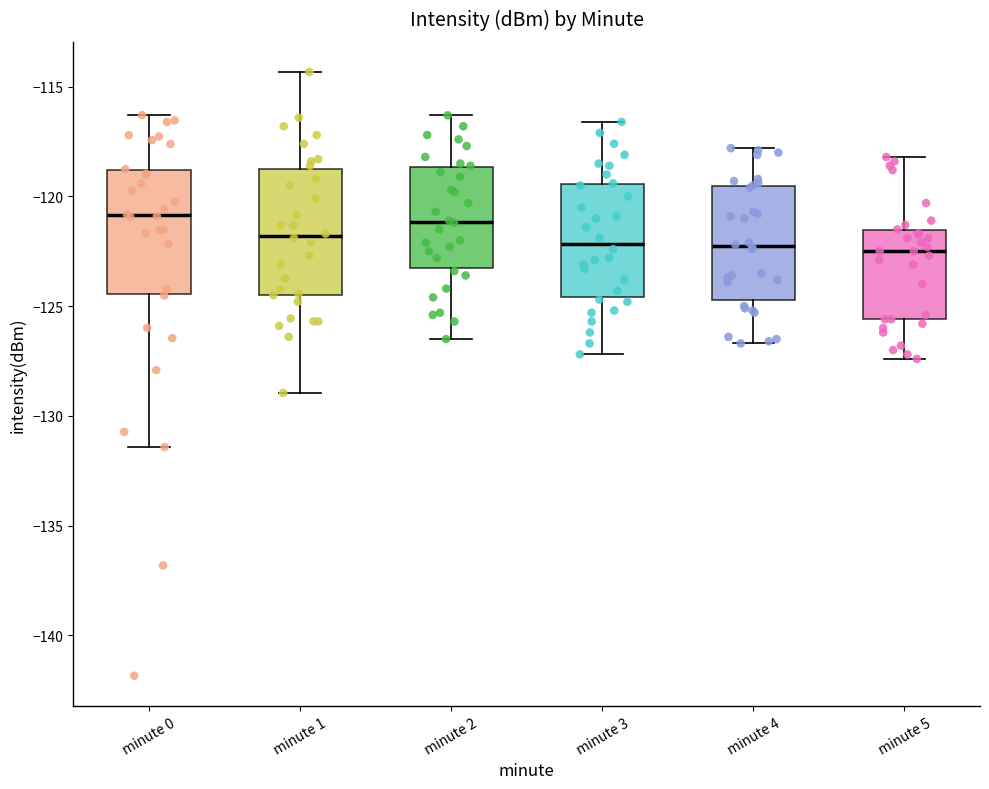

Reading left to right, transcribe this box plot: for each box, give where its median line is, the range the box spans, and where its two whiskers end, as read against the y-axis. The values are not printed on the chart, so give them approximately, as read against the axis.

minute 0: median -121.0, box -124.5 to -119.0, whiskers -131.5 to -116.5
minute 1: median -122.0, box -124.5 to -118.5, whiskers -129.0 to -114.5
minute 2: median -121.0, box -123.0 to -118.5, whiskers -126.5 to -116.5
minute 3: median -122.0, box -124.5 to -119.5, whiskers -127.0 to -116.5
minute 4: median -122.0, box -124.5 to -119.5, whiskers -126.5 to -118.0
minute 5: median -122.5, box -125.5 to -121.5, whiskers -127.5 to -118.0